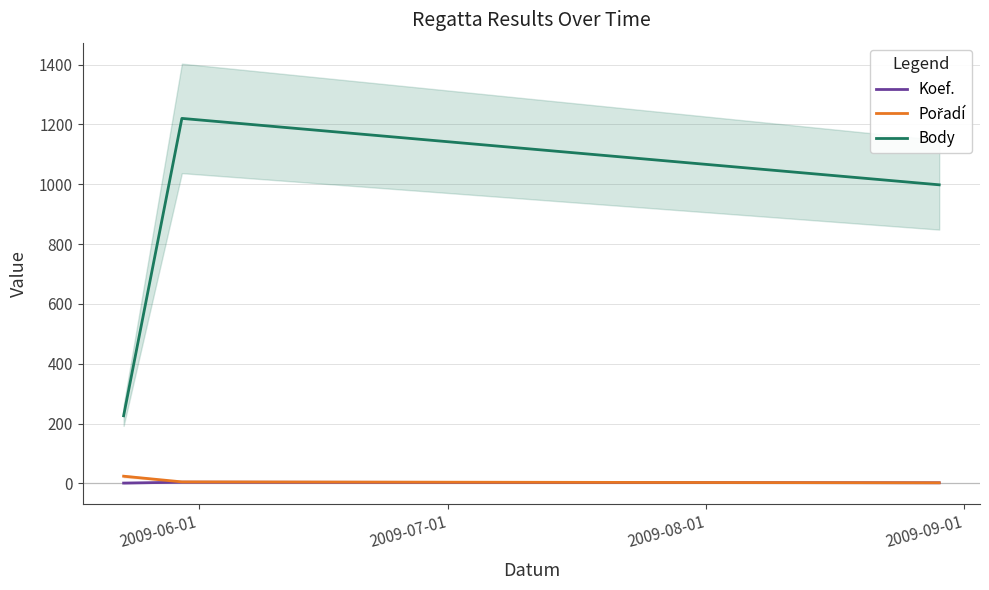

Which series changed the most between 2009-07-01 and 2009-08-01?

Body